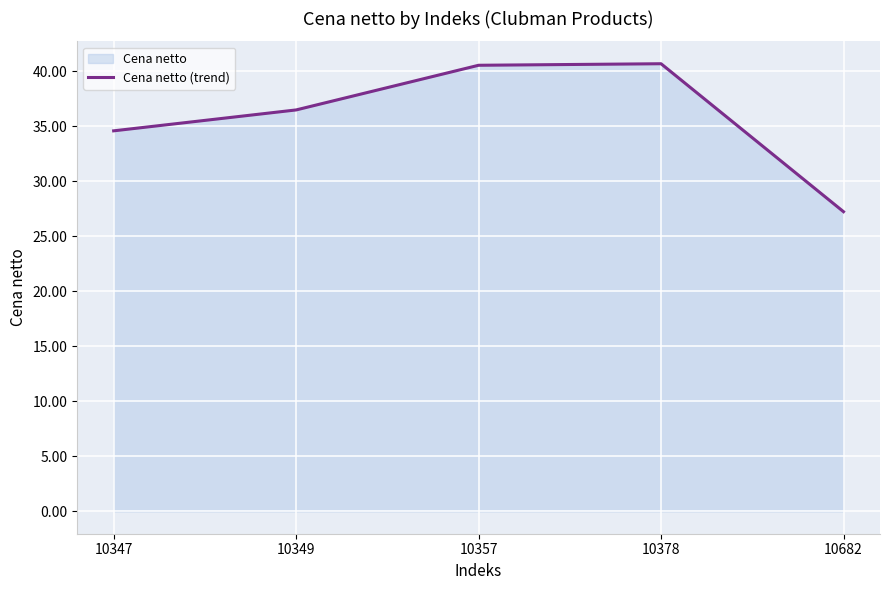

How many lines are shown in the chart?

1